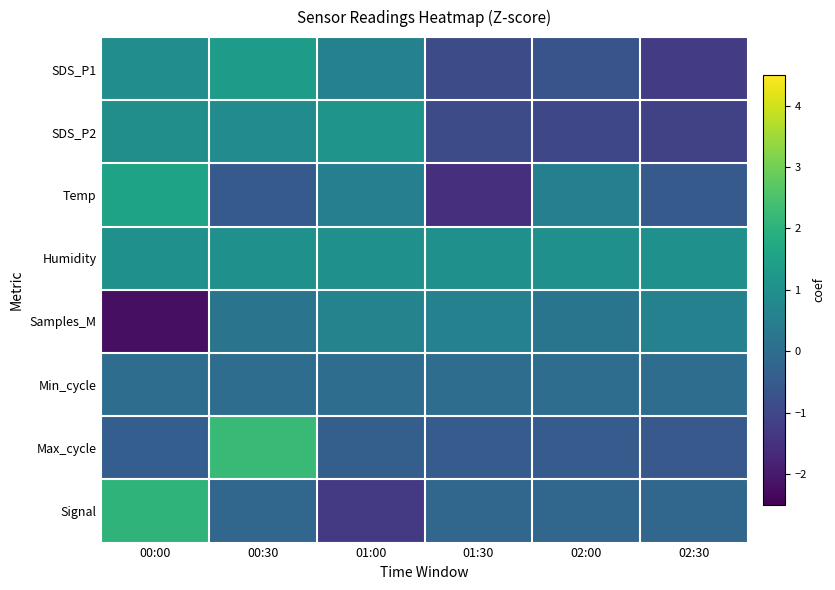

Which category has the lowest value across all series?

00:00